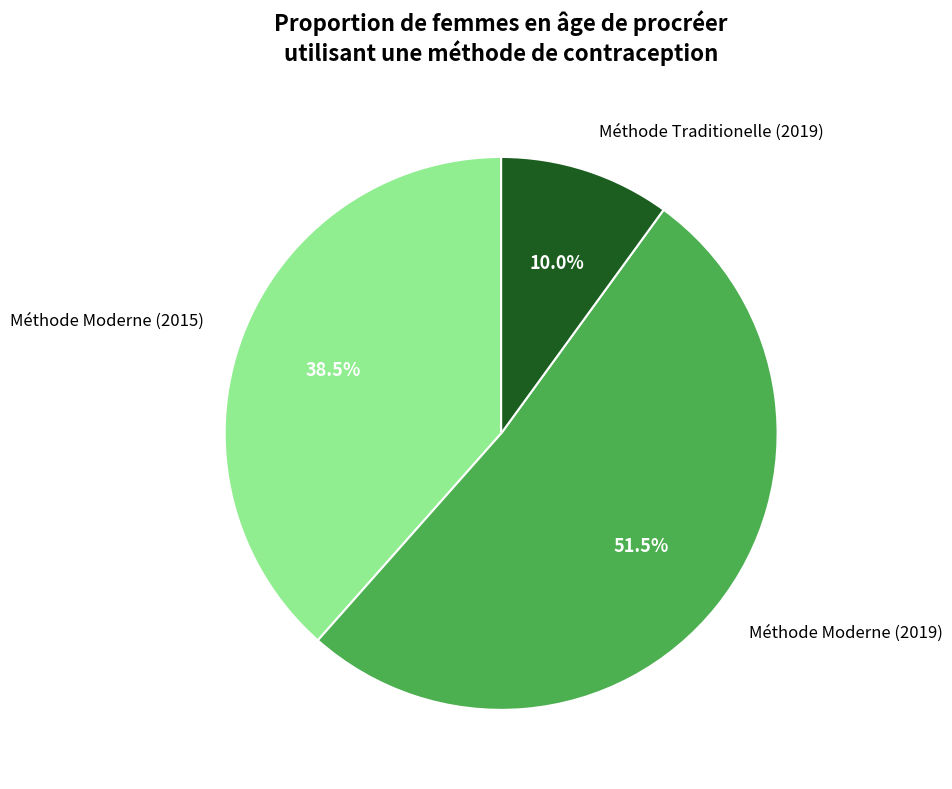

Rank the categories by value from lowest to highest.

Méthode Traditionelle (2019), Méthode Moderne (2015), Méthode Moderne (2019)